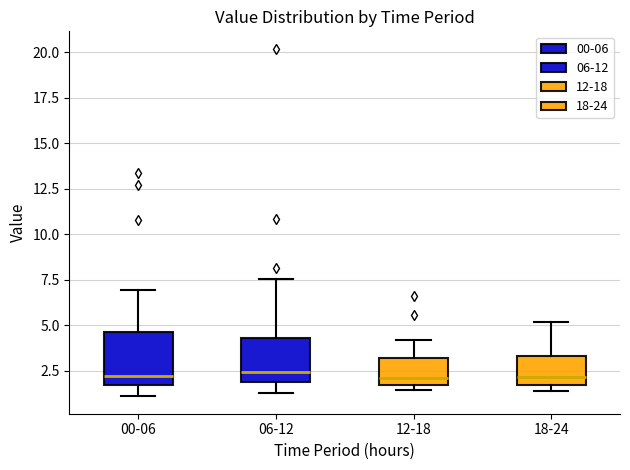

Reading left to right, read every box against the y-axis: the position of its median line, the range the box covers, and the ends of its whiskers. The values are not printed on the chart, so give them approximately, as read against the axis.

00-06: median 2.0, box 1.5 to 4.5, whiskers 1.0 to 7.0
06-12: median 2.5, box 2.0 to 4.5, whiskers 1.5 to 7.5
12-18: median 2.0 (just above the box's lower edge), box 2.0 to 3.0, whiskers 1.5 to 4.0
18-24: median 2.0, box 1.5 to 3.5, whiskers 1.5 (just below the box's lower edge) to 5.0